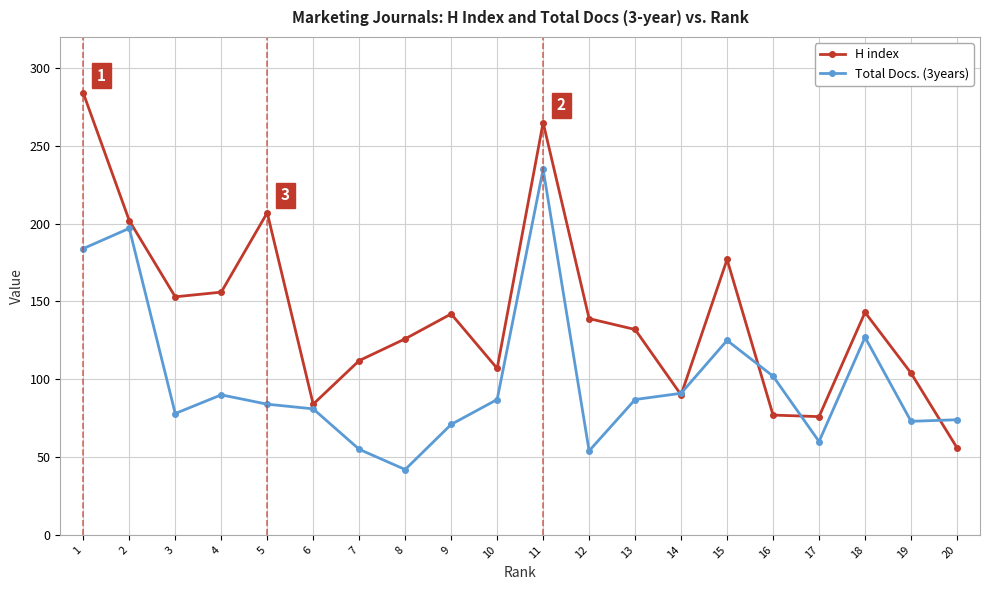

Between 1 and 14, which series saw the biggest shift?

H index